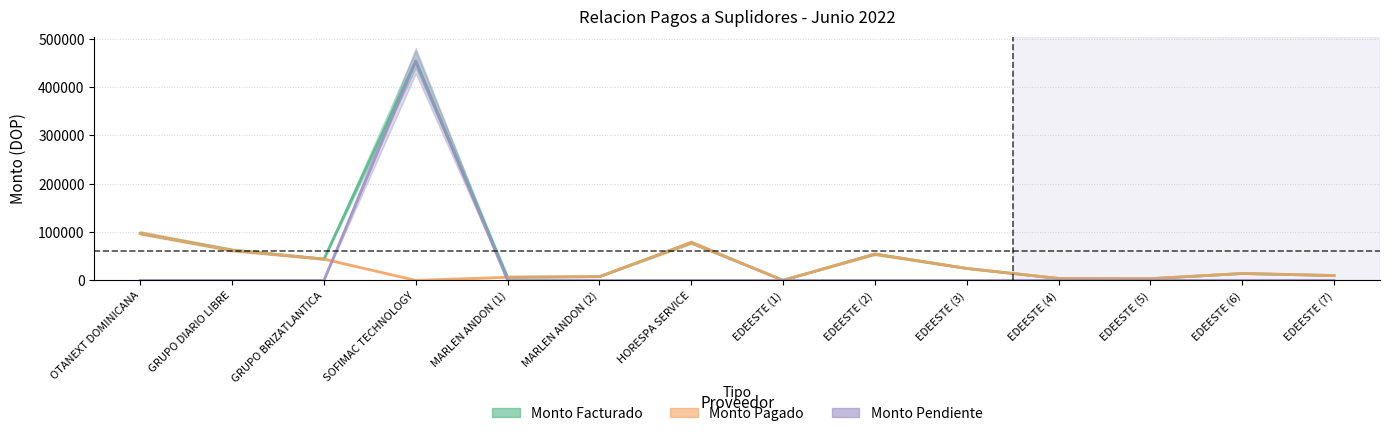

What is the highest value of the Monto Facturado series?

453662.8